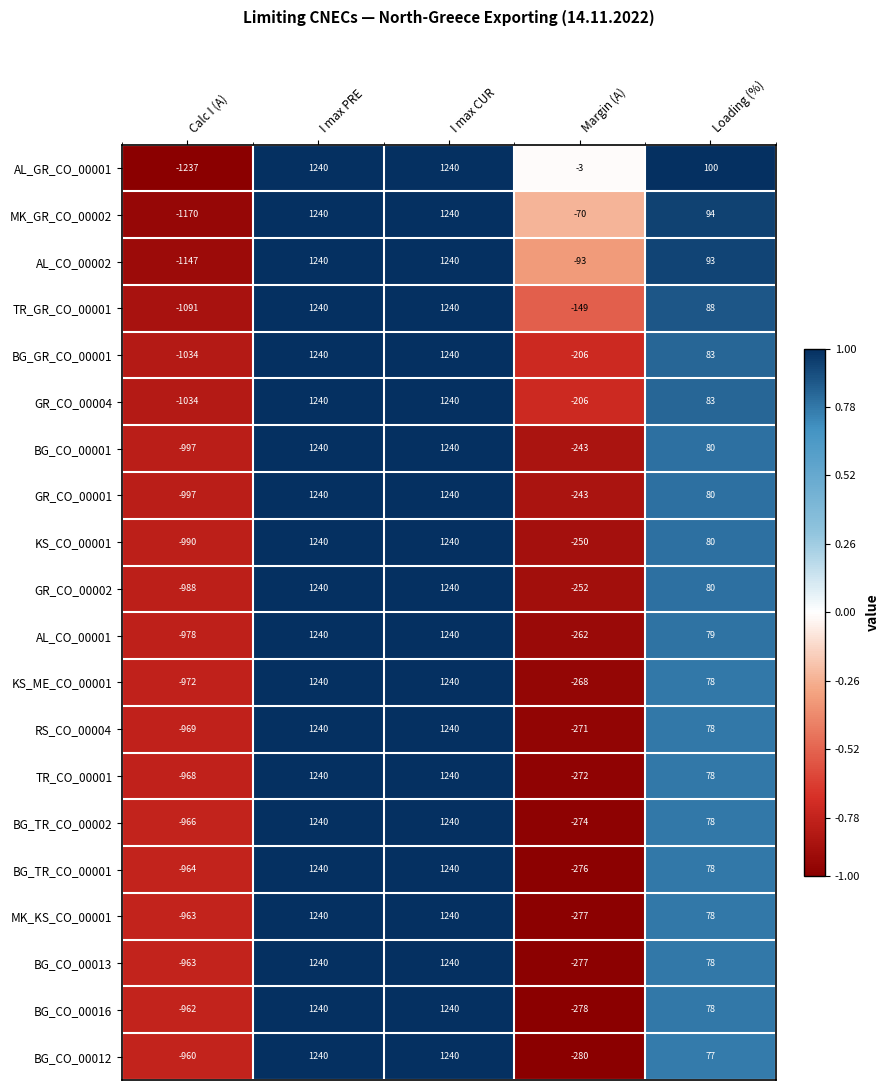

Is it true that AL_GR_CO_00001 equals 1240 at I max CUR?

True